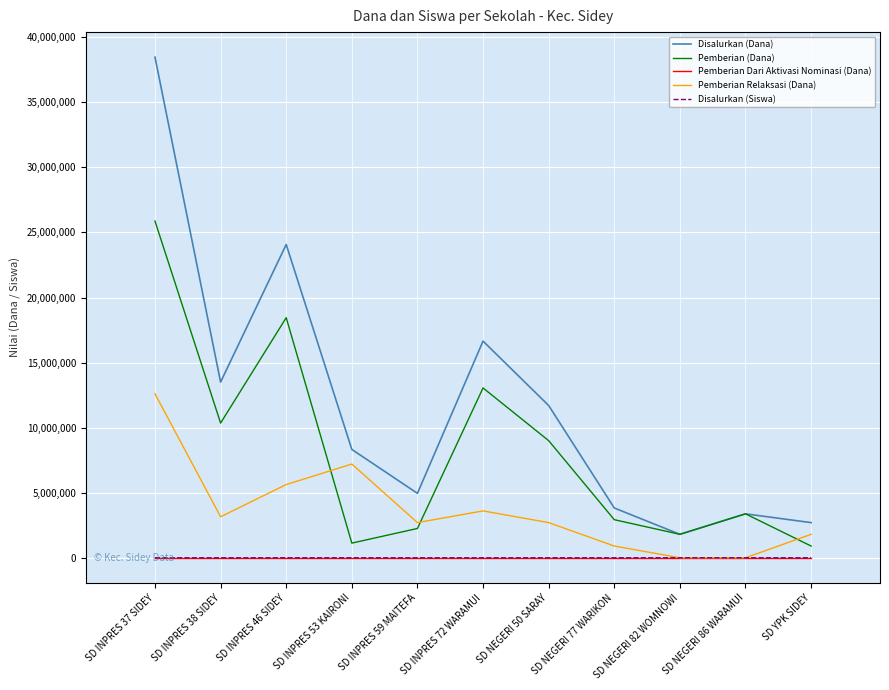

True or false: Pemberian Dari Aktivasi Nominasi (Dana) and Pemberian (Dana) cross at least once.

False